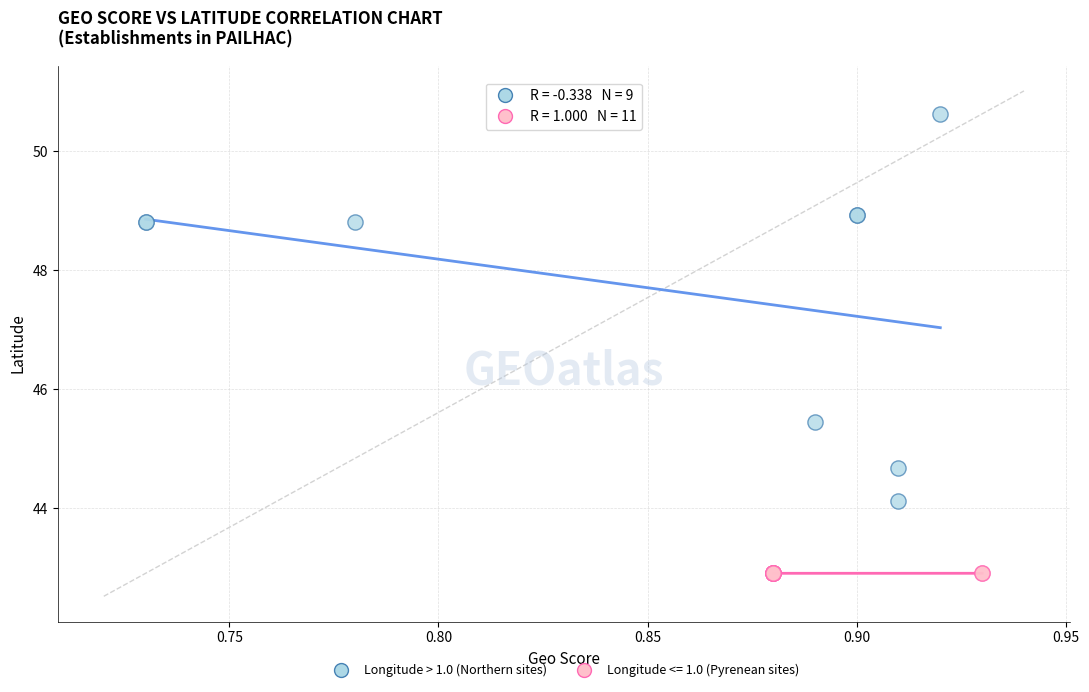

Which series contains the highest Y value?

Longitude > 1.0 (Northern sites)